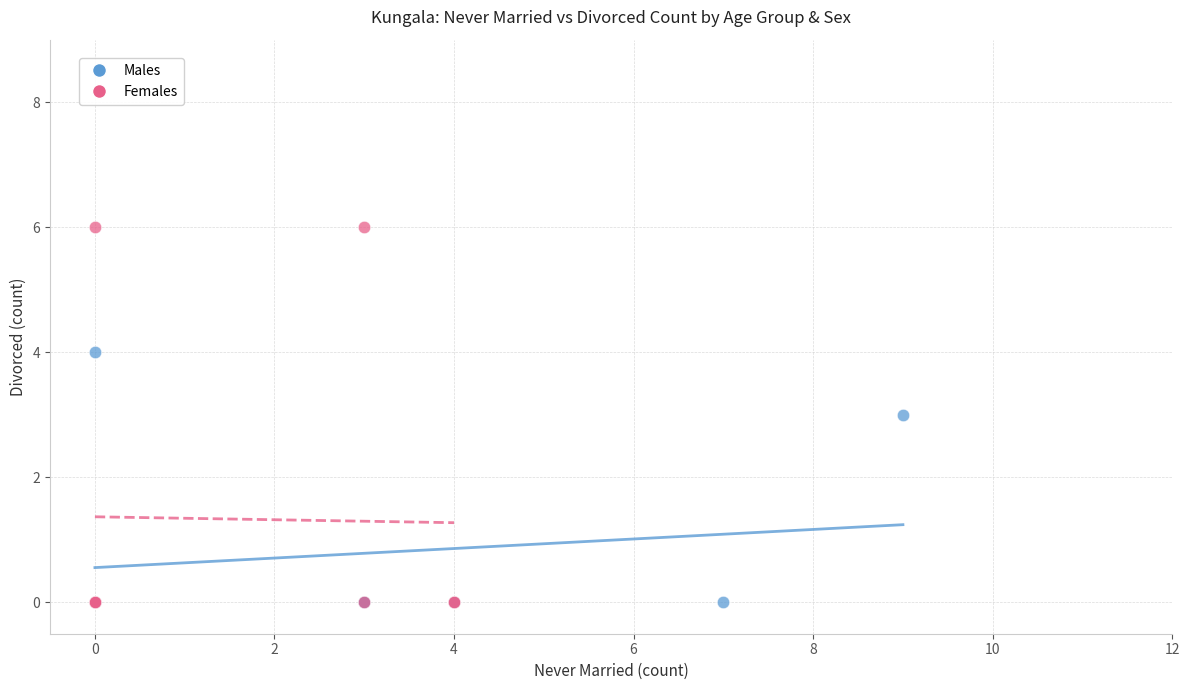

Which series has the largest Y range (max minus min)?

Females